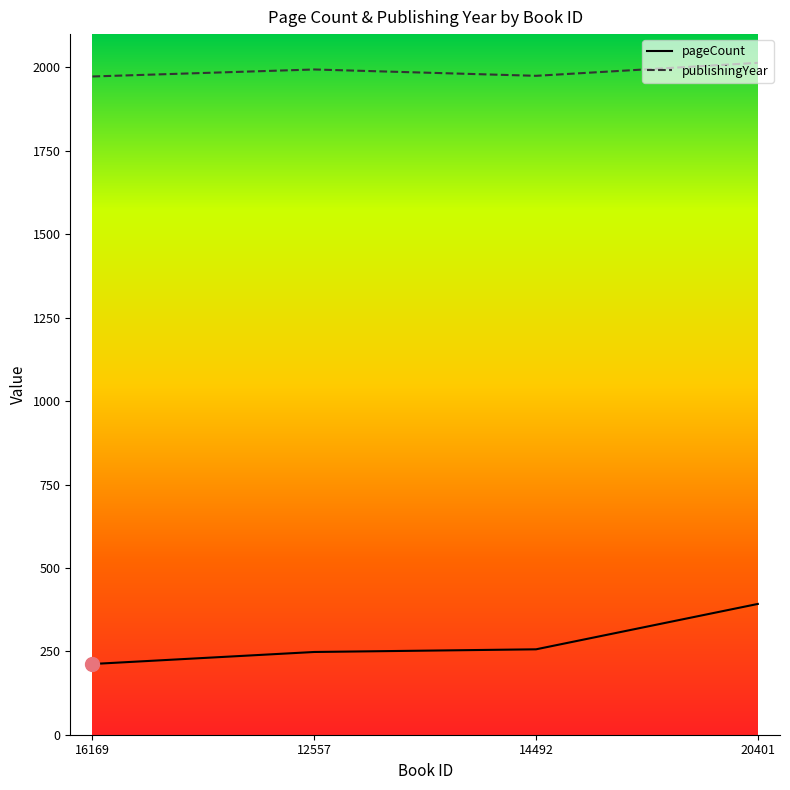

How many lines are shown in the chart?

2